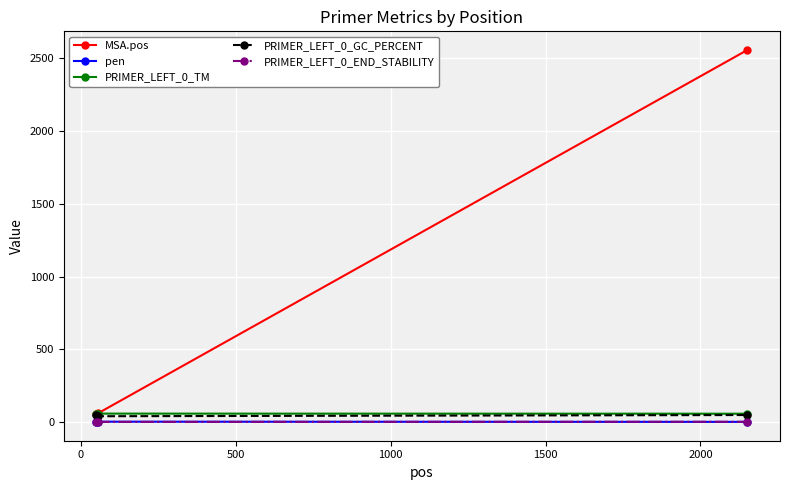

What is the sum of all PRIMER_LEFT_0_TM values?

179.0